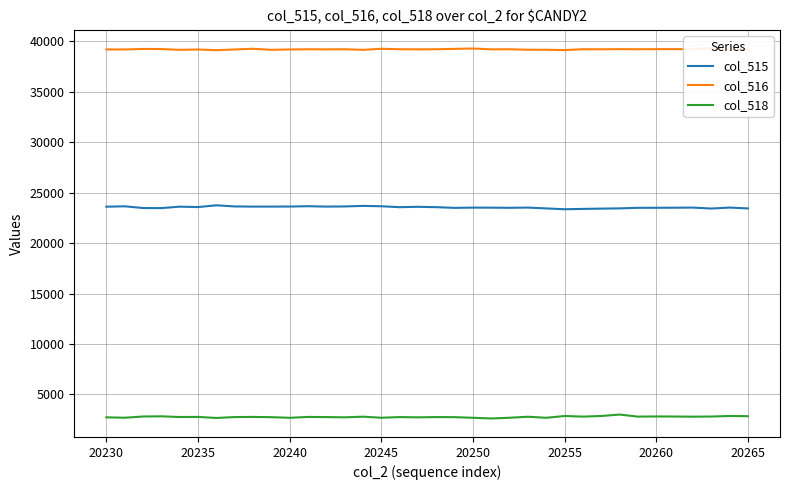

What is the maximum value for col_515?

23748